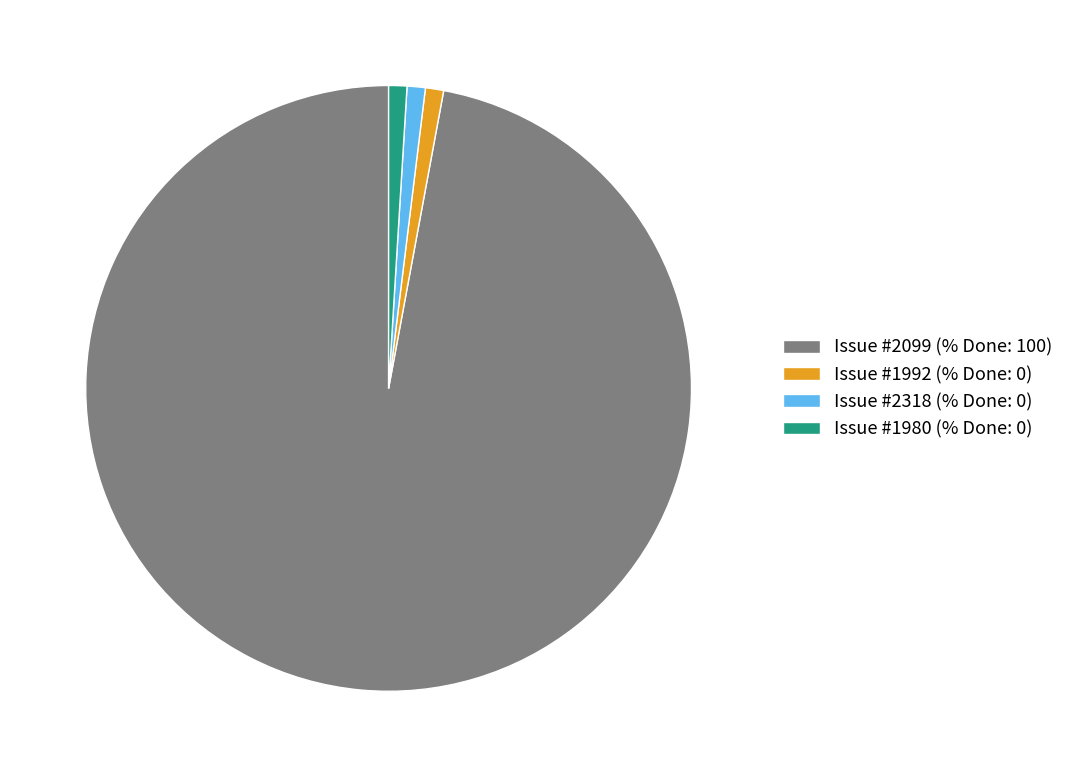

Which slice represents more than half of the pie?

Issue #2099 (% Done: 100)